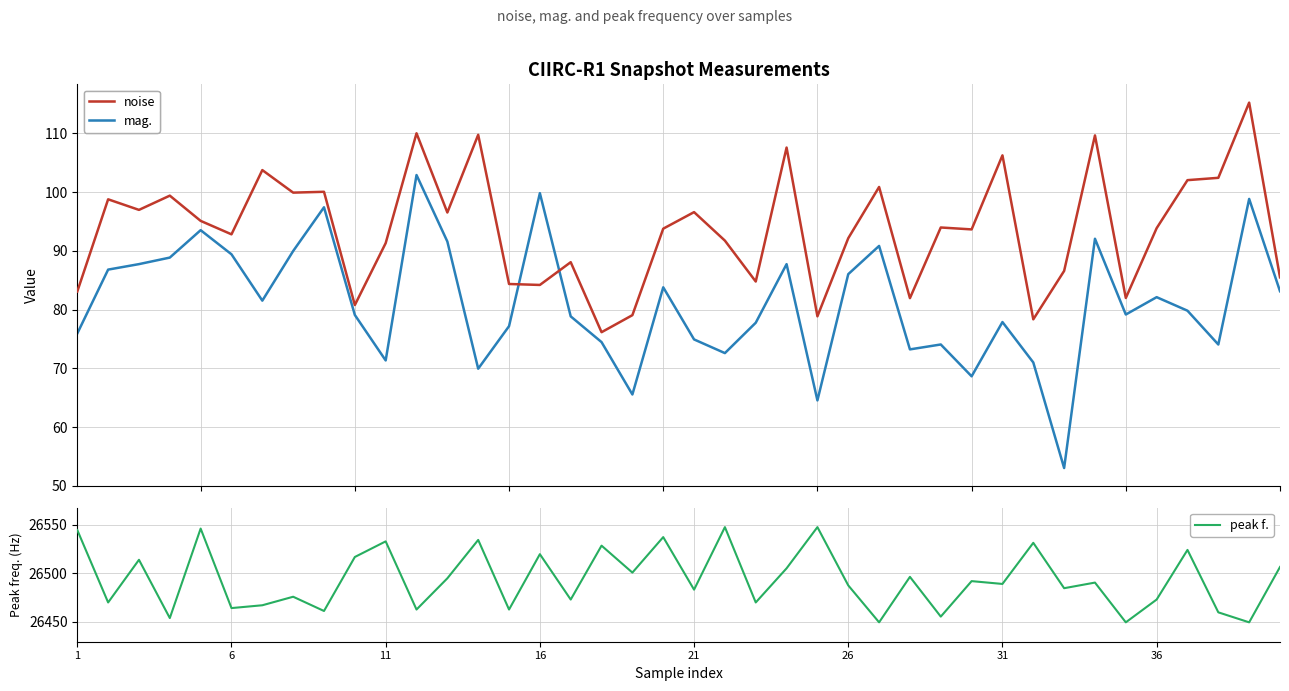

How many times do noise and mag. cross each other?

2